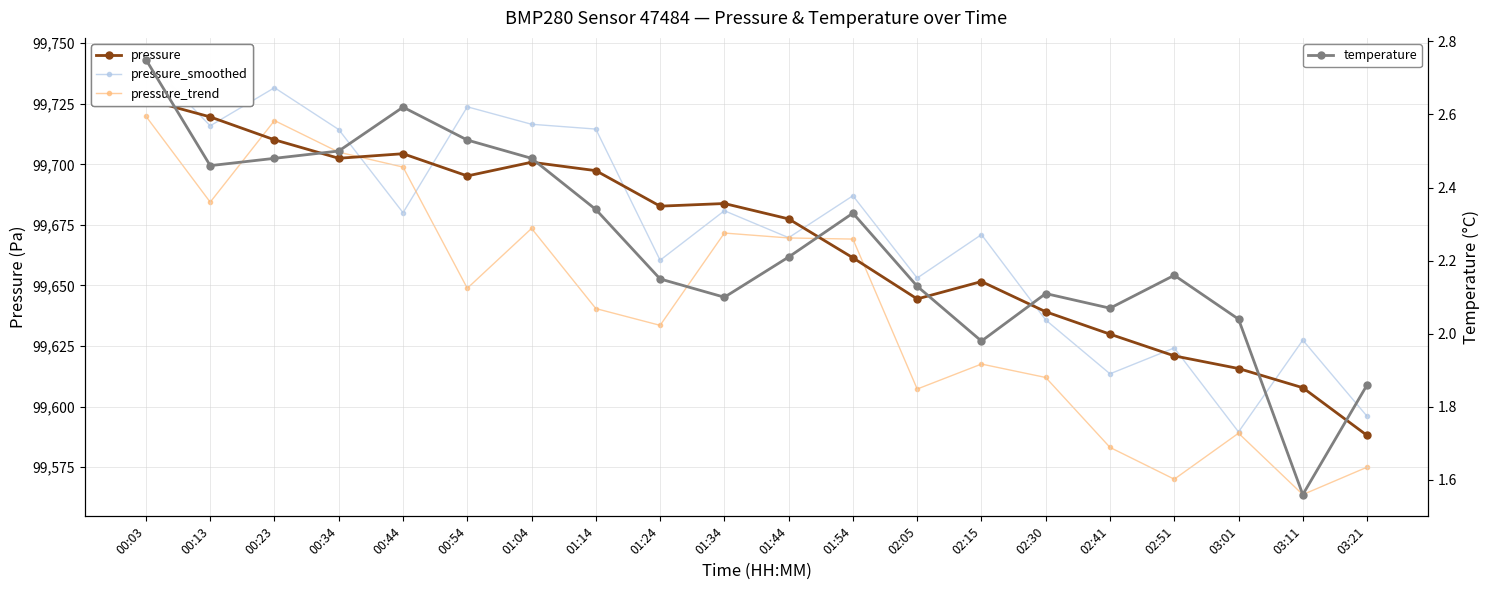

True or false: pressure and temperature intersect in this chart.

False